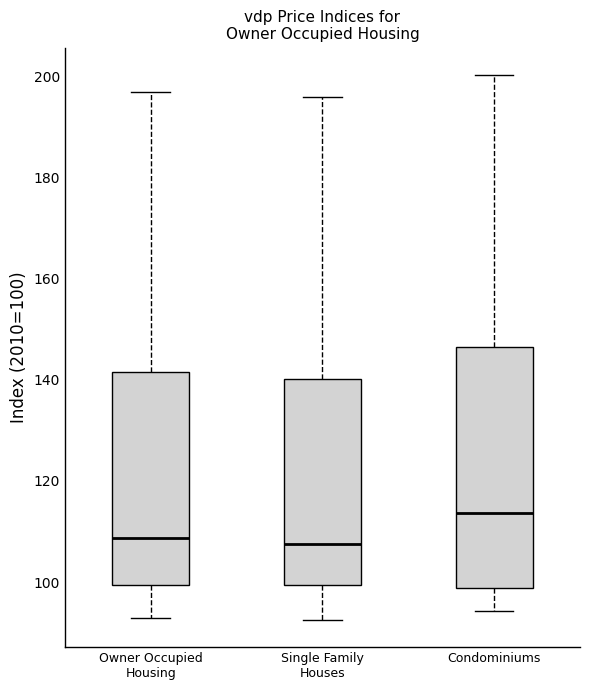

Reading left to right, read every box against the y-axis: the position of its median line, the range the box covers, and the ends of its whiskers. The values are not printed on the chart, so give them approximately, as read against the axis.

Owner Occupied Housing: median 108, box 100 to 142, whiskers 92 to 196
Single Family Houses: median 108, box 100 to 140, whiskers 92 to 196
Condominiums: median 114, box 98 to 146, whiskers 94 to 200